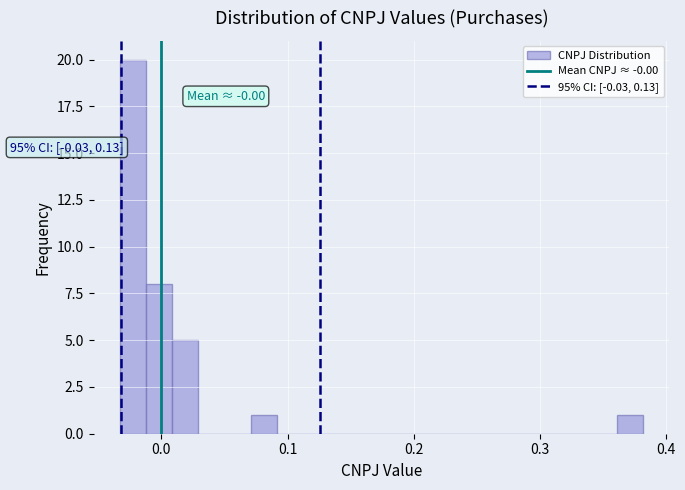

Read against the x-axis, roughly where is the centre of the tallest bar?

-0.02